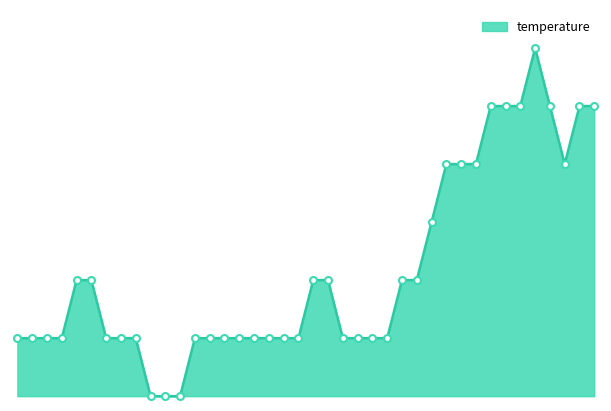

Is this an area chart (filled region under the line)?

Yes